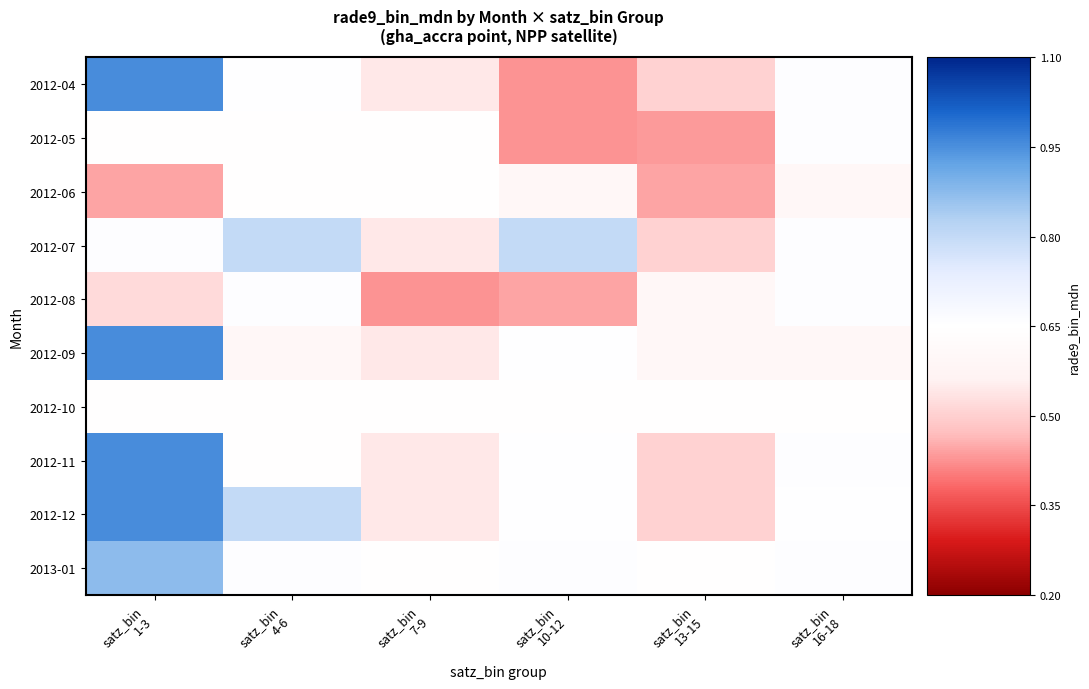

Reading right to left, list all the values displayed in this chart.

2012-04: satz_bin
16-18=0.7	satz_bin
13-15=0.5	satz_bin
10-12=0.4	satz_bin
7-9=0.5	satz_bin
4-6=0.7	satz_bin
1-3=1.0
2012-05: satz_bin
16-18=0.7	satz_bin
13-15=0.4	satz_bin
10-12=0.4	satz_bin
7-9=0.6	satz_bin
4-6=0.6	satz_bin
1-3=0.6
2012-06: satz_bin
16-18=0.6	satz_bin
13-15=0.4	satz_bin
10-12=0.6	satz_bin
7-9=0.6	satz_bin
4-6=0.6	satz_bin
1-3=0.4
2012-07: satz_bin
16-18=0.7	satz_bin
13-15=0.5	satz_bin
10-12=0.8	satz_bin
7-9=0.5	satz_bin
4-6=0.8	satz_bin
1-3=0.7
2012-08: satz_bin
16-18=0.7	satz_bin
13-15=0.6	satz_bin
10-12=0.4	satz_bin
7-9=0.4	satz_bin
4-6=0.7	satz_bin
1-3=0.5
2012-09: satz_bin
16-18=0.6	satz_bin
13-15=0.6	satz_bin
10-12=0.7	satz_bin
7-9=0.5	satz_bin
4-6=0.6	satz_bin
1-3=1.0
2012-10: satz_bin
16-18=0.6	satz_bin
13-15=0.6	satz_bin
10-12=0.6	satz_bin
7-9=0.6	satz_bin
4-6=0.6	satz_bin
1-3=0.6
2012-11: satz_bin
16-18=0.7	satz_bin
13-15=0.5	satz_bin
10-12=0.7	satz_bin
7-9=0.5	satz_bin
4-6=0.6	satz_bin
1-3=1.0
2012-12: satz_bin
16-18=0.7	satz_bin
13-15=0.5	satz_bin
10-12=0.7	satz_bin
7-9=0.5	satz_bin
4-6=0.8	satz_bin
1-3=1.0
2013-01: satz_bin
16-18=0.7	satz_bin
13-15=0.6	satz_bin
10-12=0.7	satz_bin
7-9=0.6	satz_bin
4-6=0.7	satz_bin
1-3=0.9